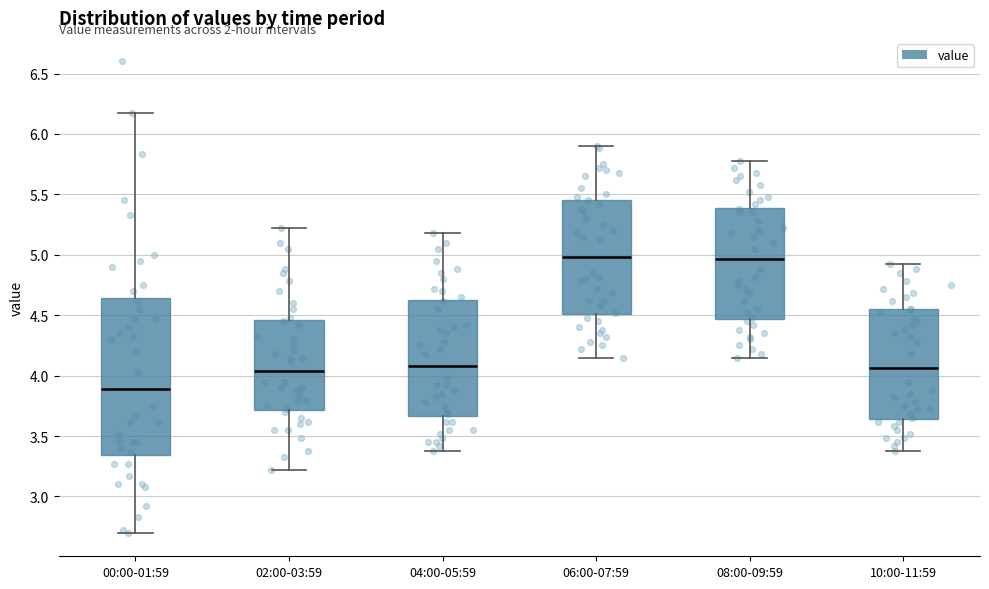

Reading left to right, transcribe this box plot: for each box, give where its median line is, the range the box spans, and where its two whiskers end, as read against the y-axis. The values are not printed on the chart, so give them approximately, as read against the axis.

00:00-01:59: median 3.90, box 3.35 to 4.65, whiskers 2.70 to 6.15
02:00-03:59: median 4.05, box 3.70 to 4.45, whiskers 3.20 to 5.20
04:00-05:59: median 4.10, box 3.65 to 4.65, whiskers 3.40 to 5.20
06:00-07:59: median 5.00, box 4.50 to 5.45, whiskers 4.15 to 5.90
08:00-09:59: median 4.95, box 4.45 to 5.40, whiskers 4.15 to 5.80
10:00-11:59: median 4.05, box 3.65 to 4.55, whiskers 3.40 to 4.90